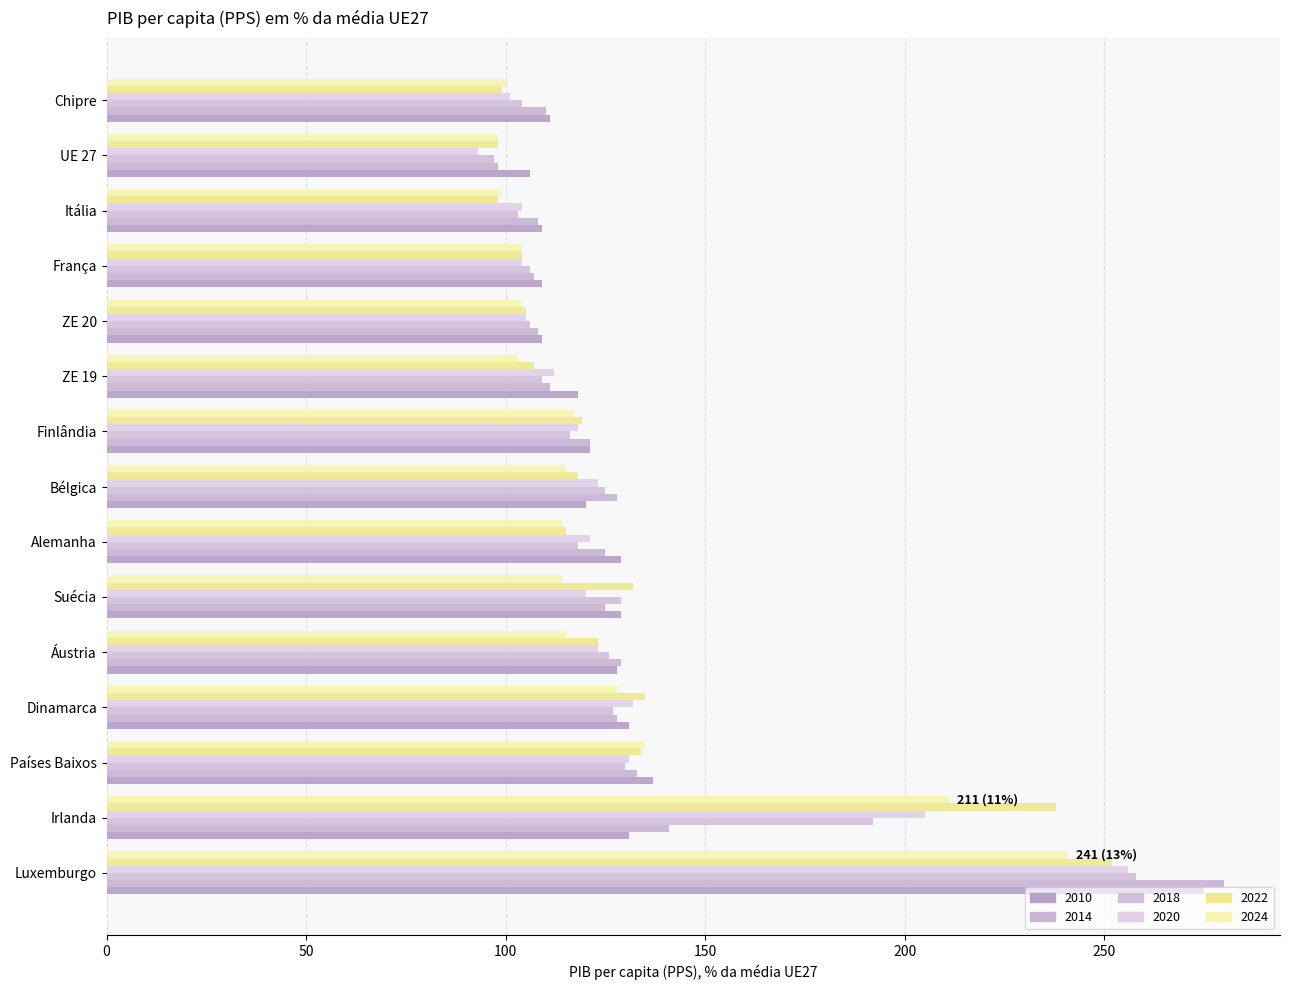

How many categories are shown in the chart?

15